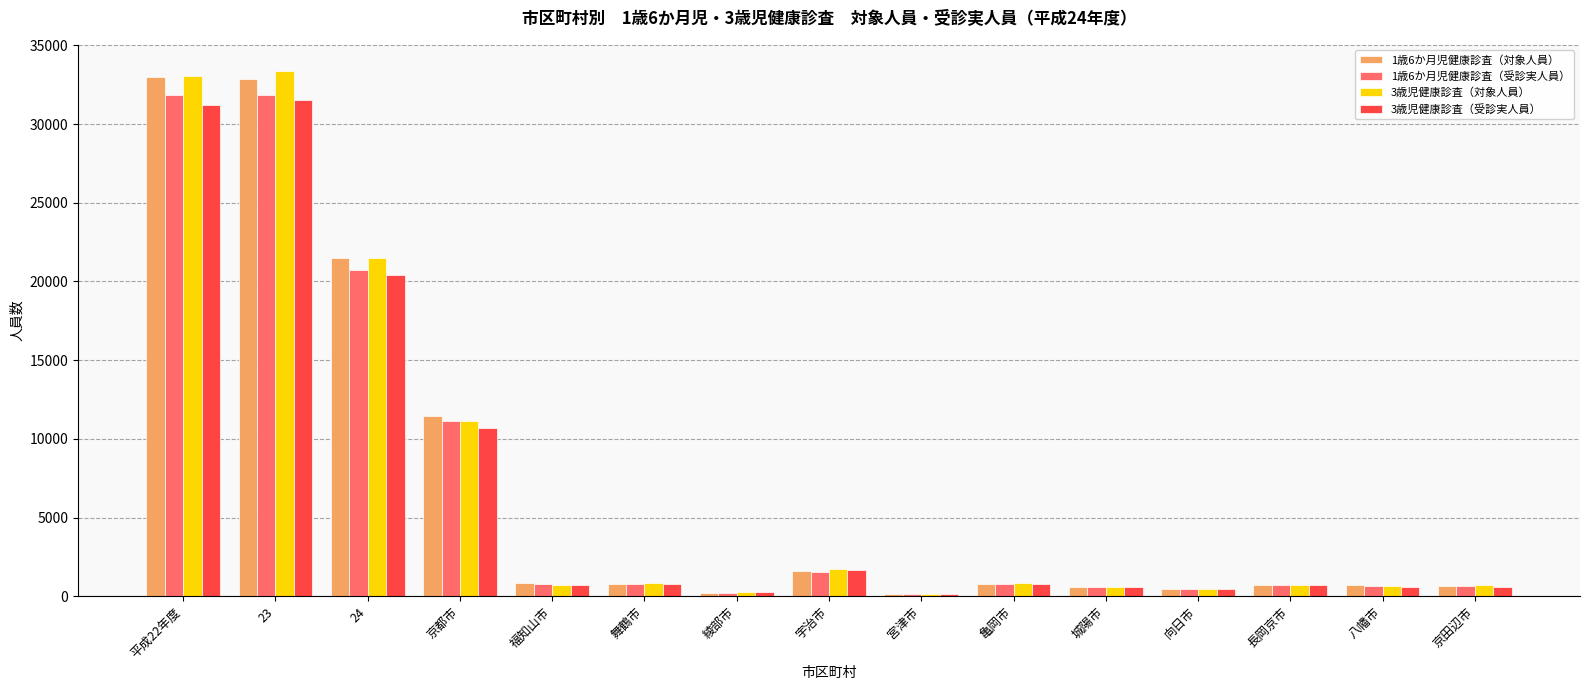

Count the number of data series in this chart.

4